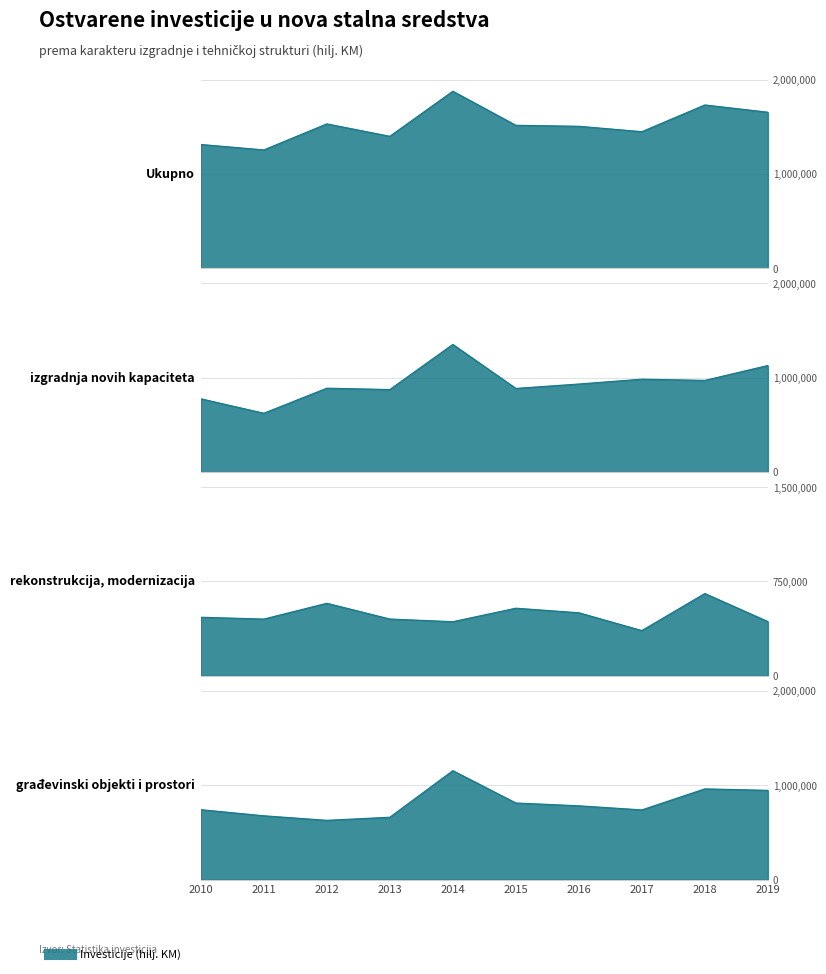

At which category does rekonstrukcija, modernizacija reach its first local valley?

2011